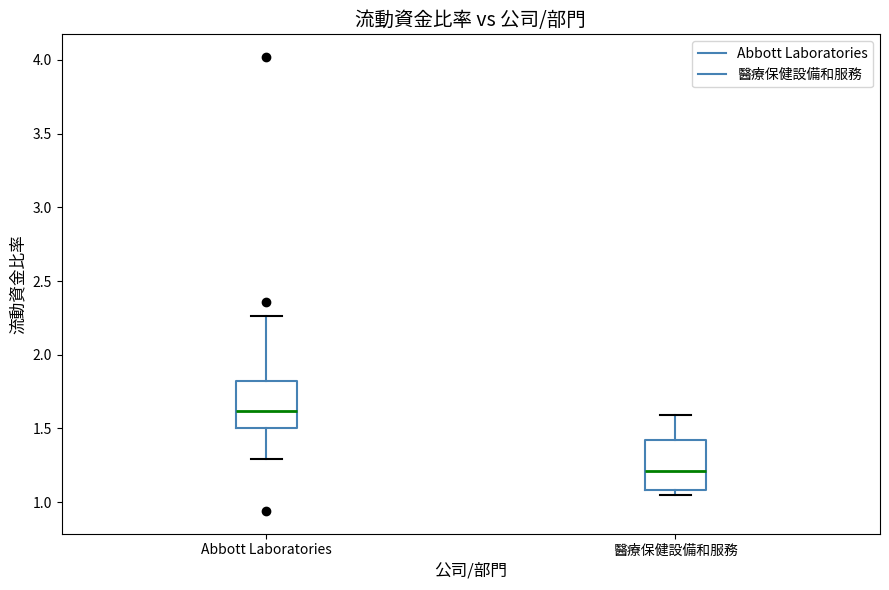

Reading left to right, transcribe this box plot: for each box, give where its median line is, the range the box spans, and where its two whiskers end, as read against the y-axis. The values are not printed on the chart, so give them approximately, as read against the axis.

Abbott Laboratories: median 1.60, box 1.50 to 1.80, whiskers 1.30 to 2.25
醫療保健設備和服務: median 1.20, box 1.10 to 1.45, whiskers 1.05 to 1.60